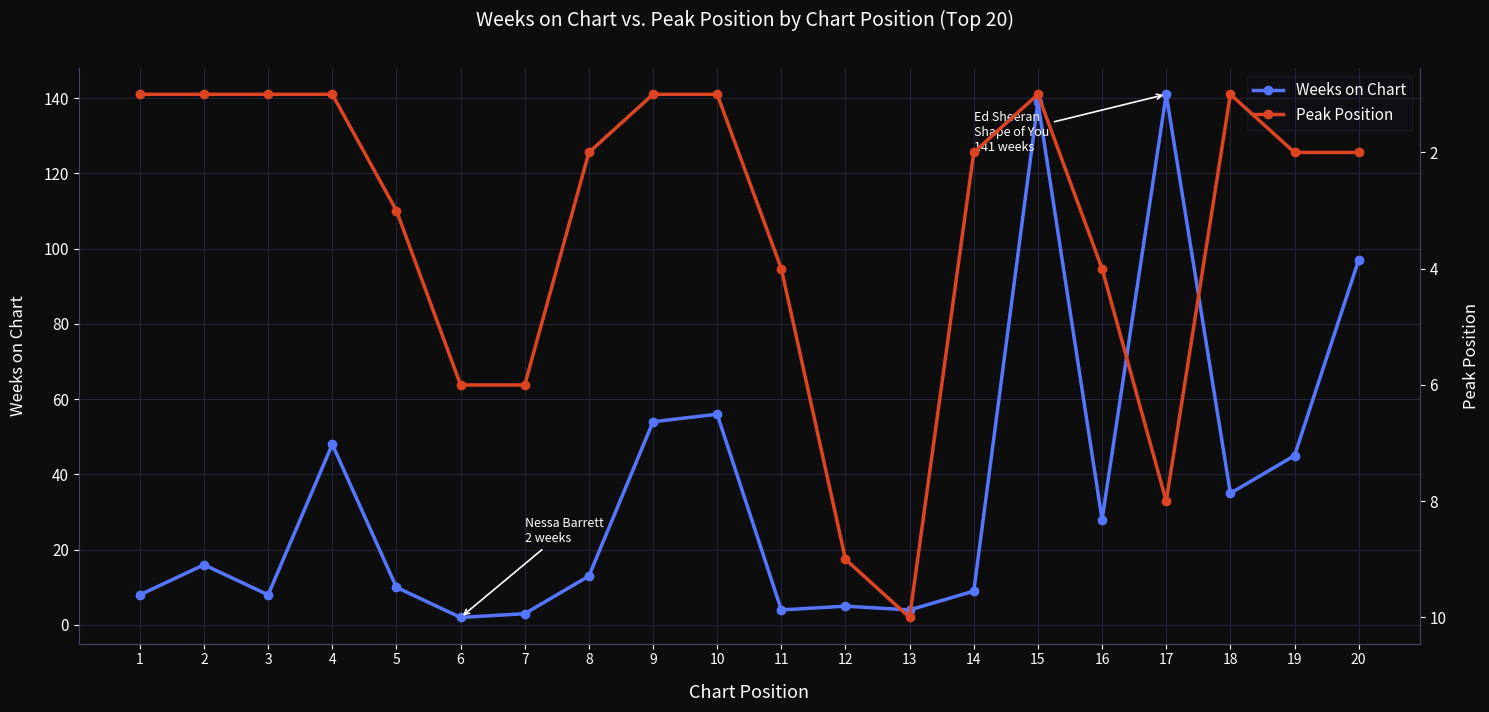

How many lines are shown in the chart?

2